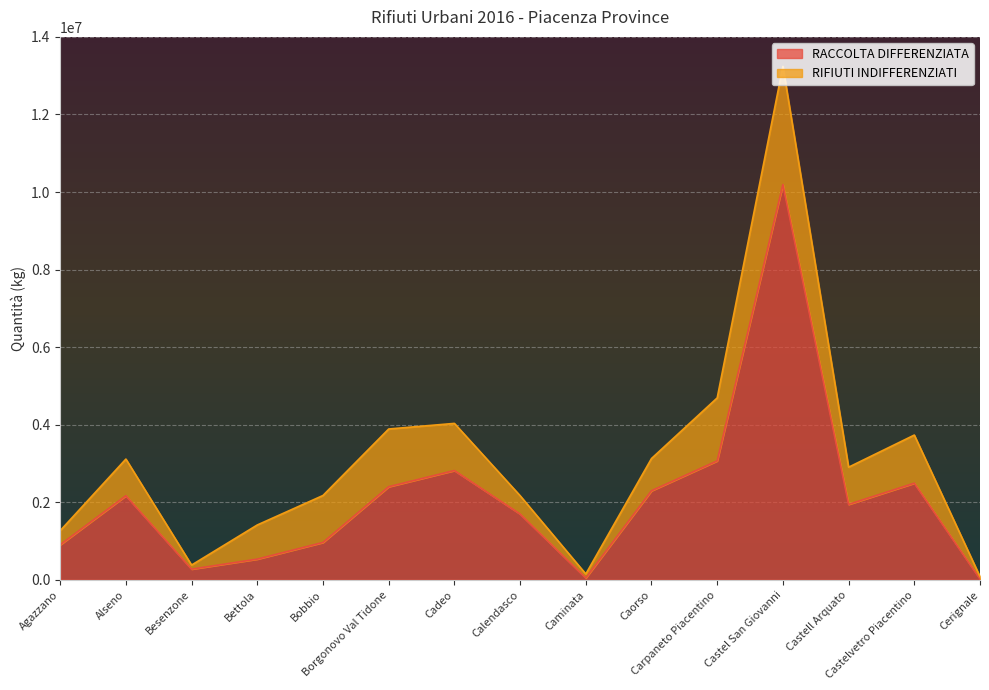

What is the change in value from Besenzone to Castel San Giovanni?

+9916898